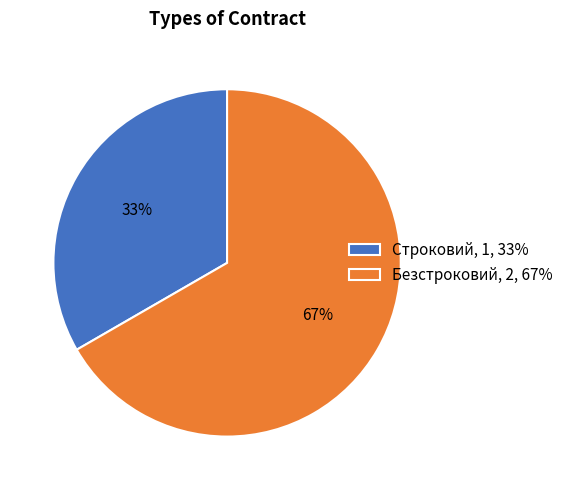

To the nearest percent, what is the combined percentage of Безстроковий, 2, 67% and Строковий, 1, 33%?

100%